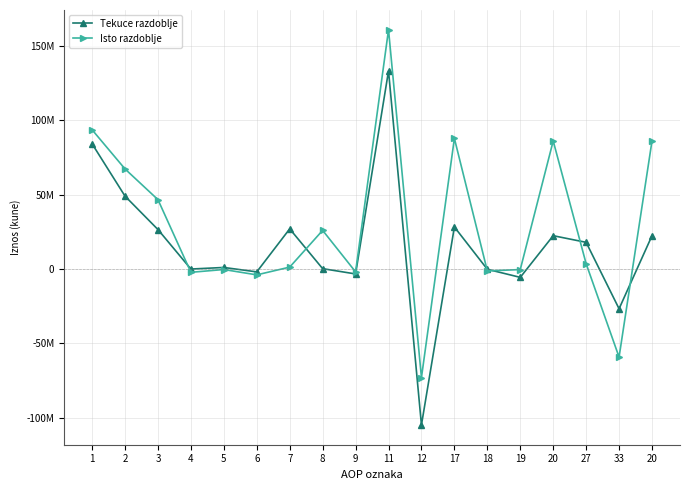

What is the sum of the Isto razdoblje values at 18 and 3?

45265836.6